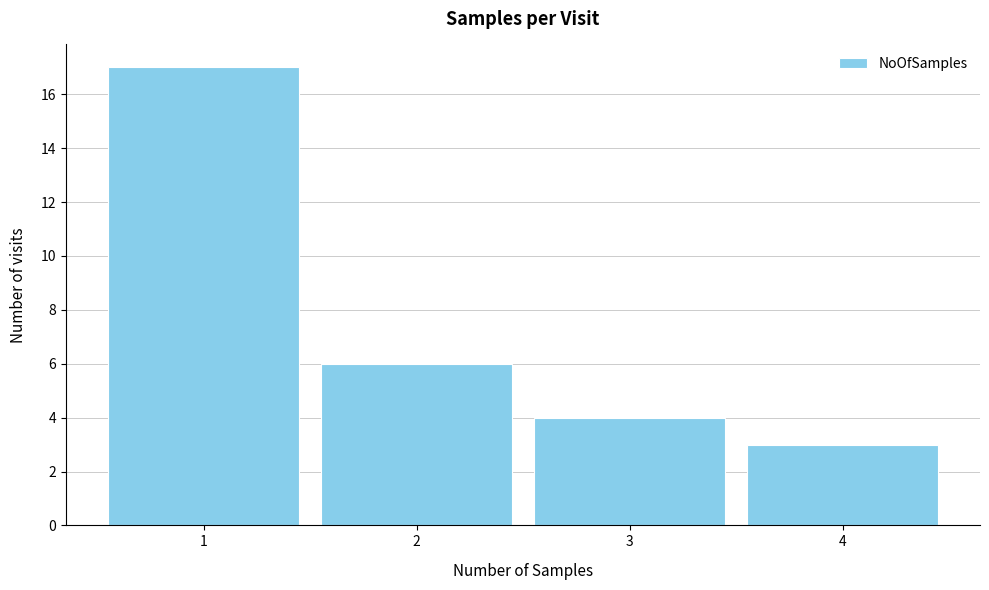

Reading left to right, transcribe this chart: for each bar, give the range it covers on the x-axis and its height. The values are not printed on the chart, so give them approximately, as read against the axis.

0.5 to 1.5: 17
1.5 to 2.5: 6
2.5 to 3.5: 4
3.5 to 4.5: 3